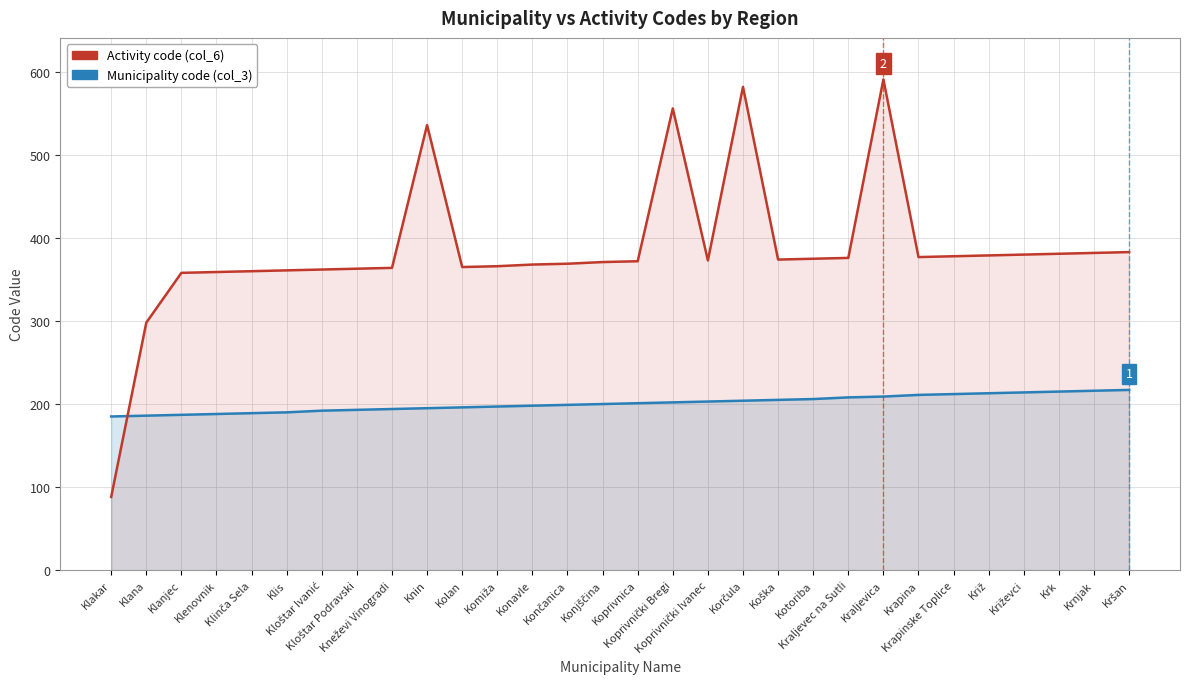

Rank the series at Kloštar Podravski from lowest to highest value.

Municipality code (col_3), Activity code (col_6)